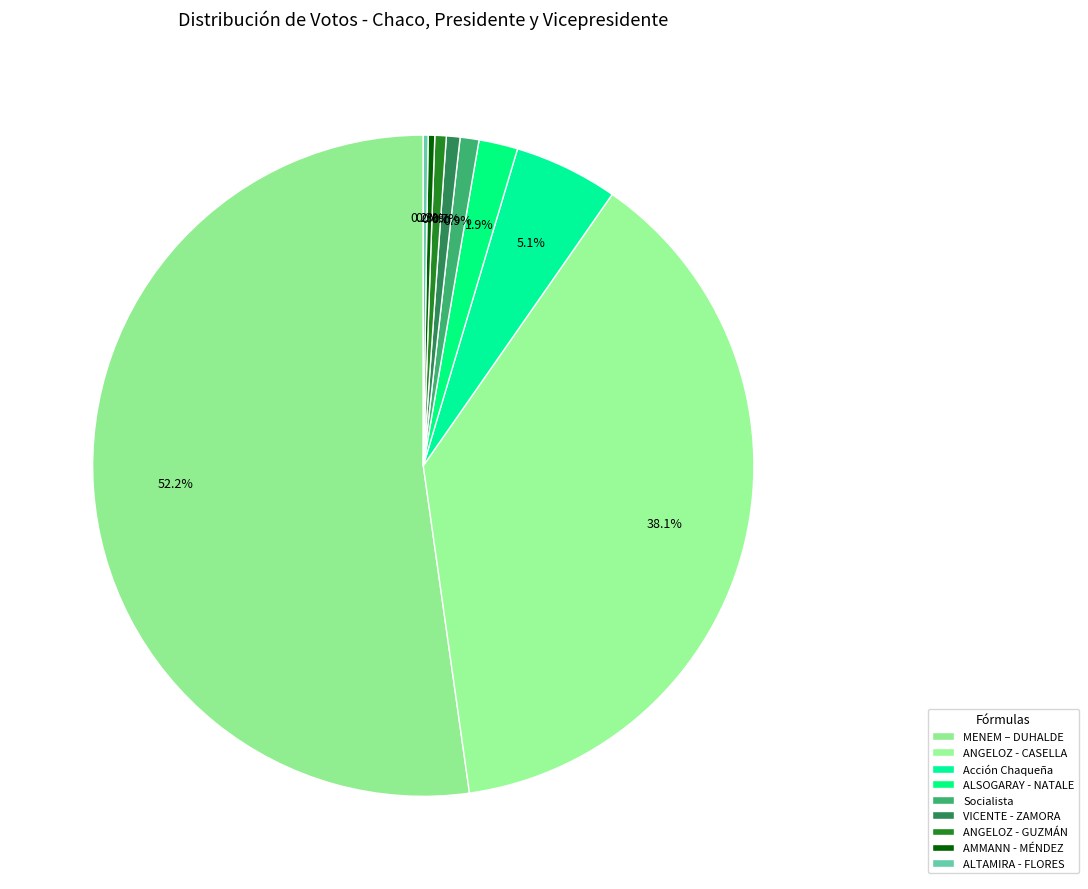

Rank the categories by value from highest to lowest.

MENEM – DUHALDE, ANGELOZ - CASELLA, Acción Chaqueña, ALSOGARAY - NATALE, Socialista, VICENTE - ZAMORA, ANGELOZ - GUZMÁN, AMMANN - MÉNDEZ, ALTAMIRA - FLORES